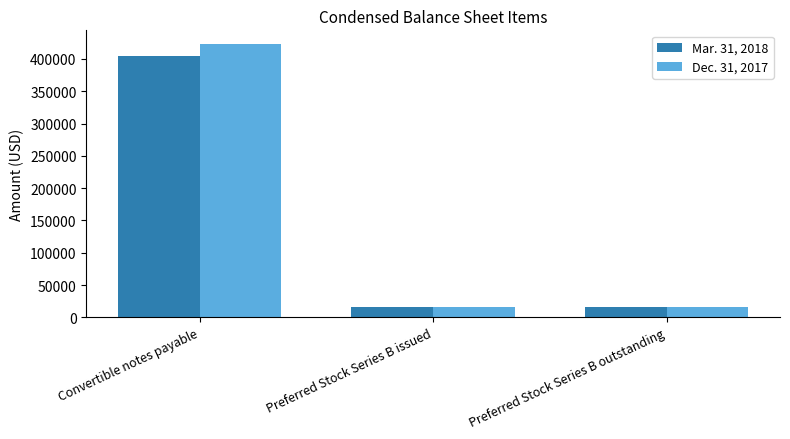

List the series in order of their overall mean, highest first.

Dec. 31, 2017, Mar. 31, 2018